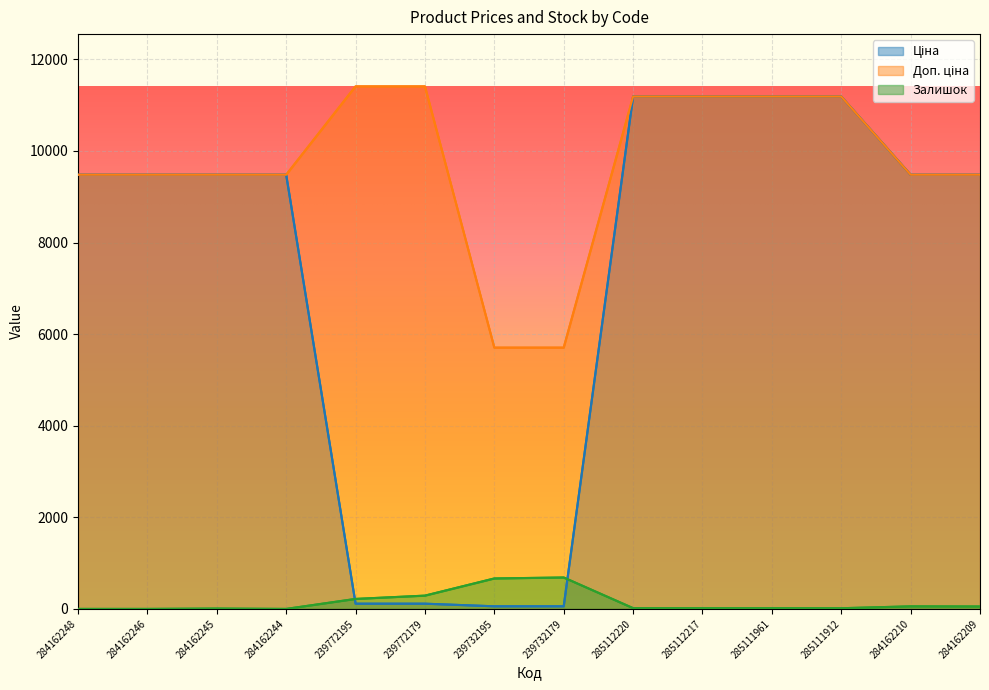

Reading left to right, what are all the values shown in this chart?

Ціна: 284162248=9480.1	284162246=9480.1	284162245=9480.1	284162244=9480.1	239772195=114.1	239772179=114.1	239732195=57.0	239732179=57.0	285112220=11188.2	285112217=11188.2	285111961=11188.2	285111912=11188.2	284162210=9480.1	284162209=9480.1
Доп. ціна: 284162248=9480.1	284162246=9480.1	284162245=9480.1	284162244=9480.1	239772195=11410.0	239772179=11410.0	239732195=5705.0	239732179=5705.0	285112220=11188.2	285112217=11188.2	285111961=11188.2	285111912=11188.2	284162210=9480.1	284162209=9480.1
Залишок: 284162248=0.0	284162246=0.0	284162245=8.0	284162244=0.0	239772195=218.0	239772179=290.0	239732195=665.0	239732179=686.0	285112220=17.0	285112217=17.0	285111961=17.0	285111912=15.0	284162210=56.0	284162209=53.0